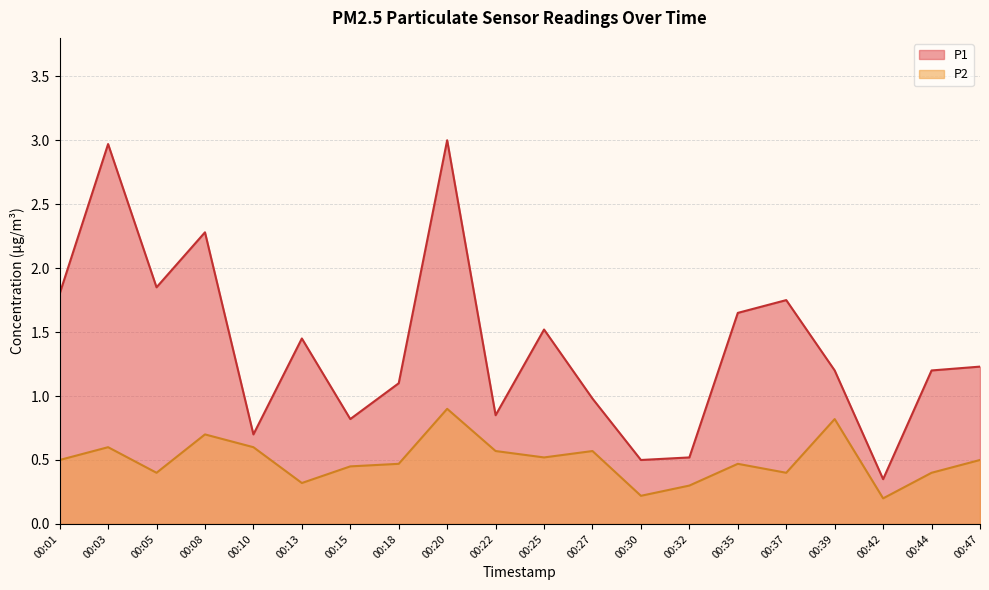

Which category has the highest value across all series?

00:20